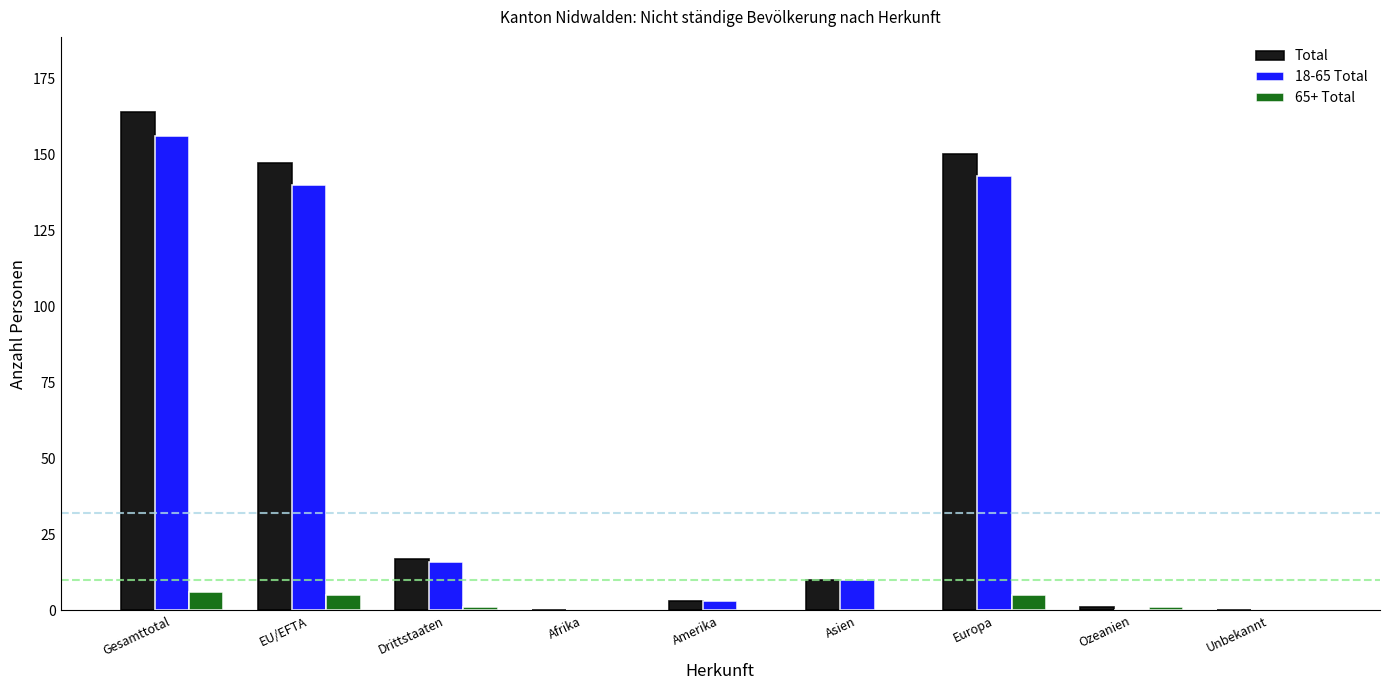

Is it true that Total equals 30 at EU/EFTA?

False